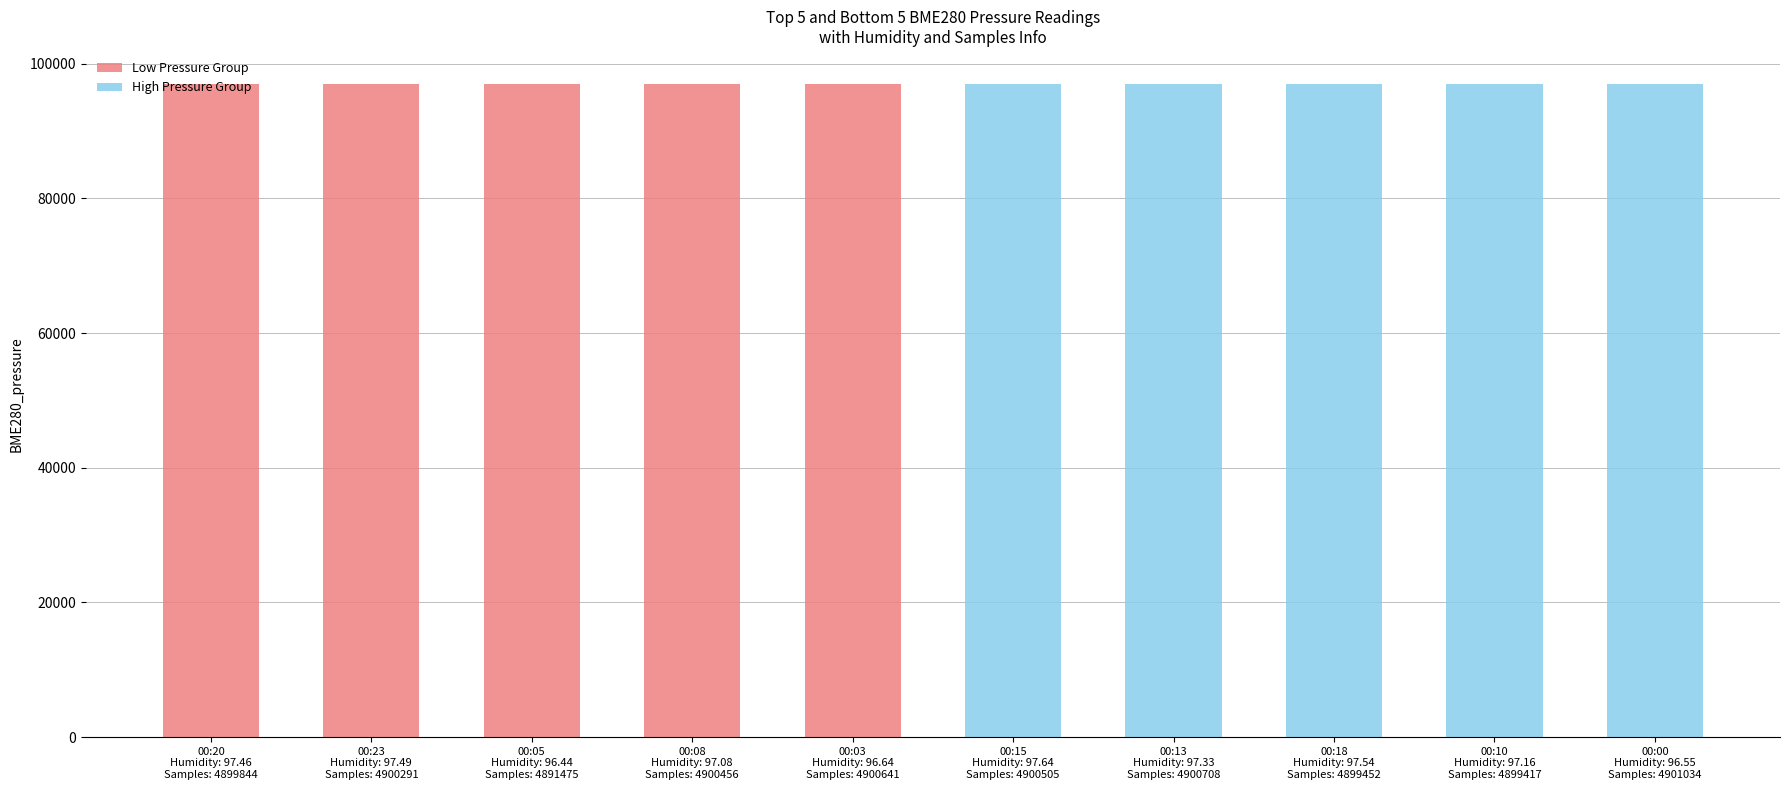

At how many categories does at least one series exceed 97031?

5